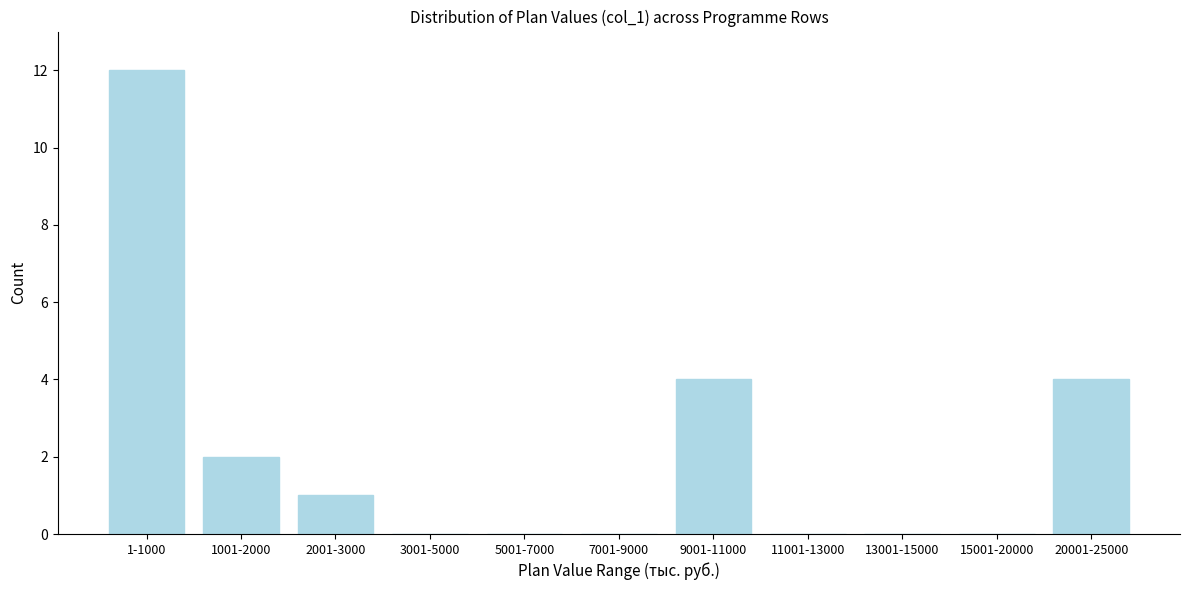

Reading left to right, what are all the values shown in this chart?

1-1000=12	1001-2000=2	2001-3000=1	3001-5000=0	5001-7000=0	7001-9000=0	9001-11000=4	11001-13000=0	13001-15000=0	15001-20000=0	20001-25000=4